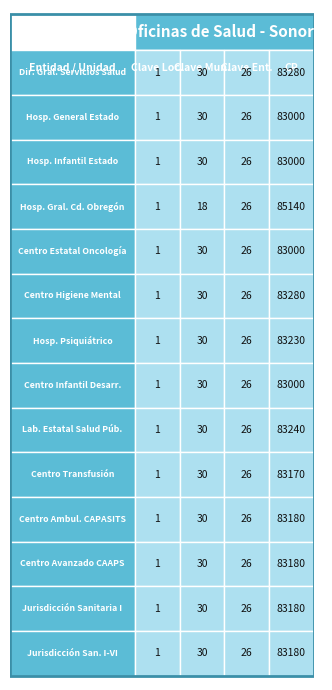

True or false: Hospital Infantil del Estado has a value of 83000 at Hermosillo 1.

True